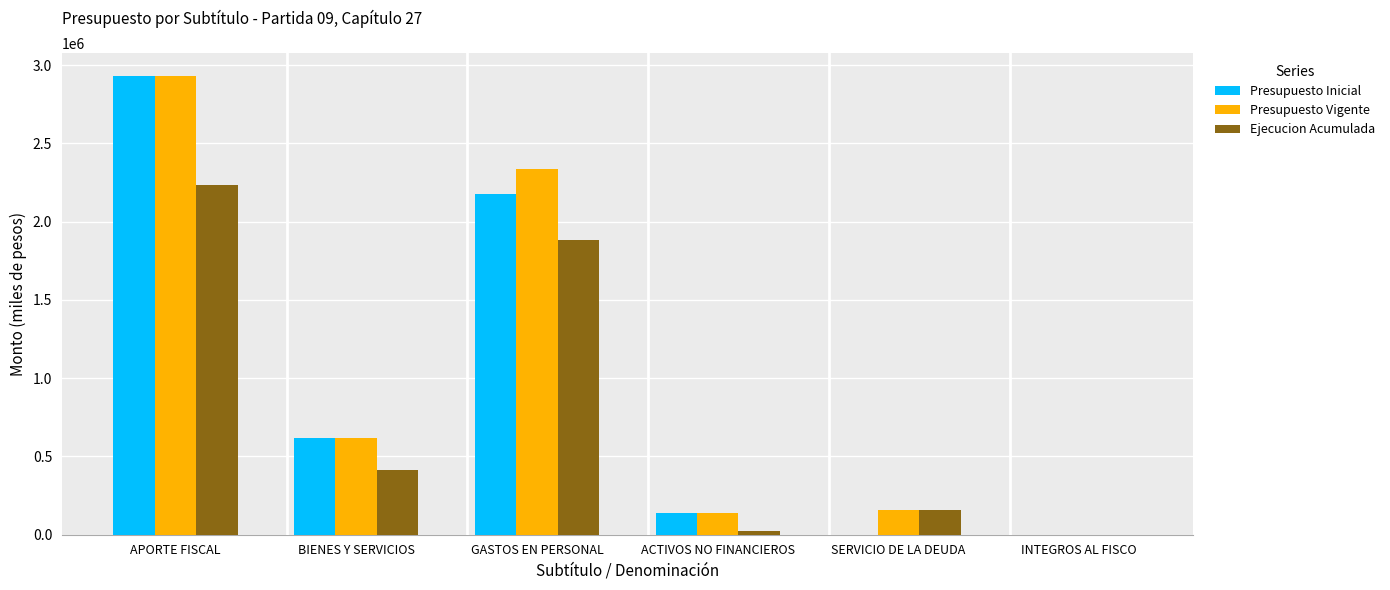

True or false: Ejecucion Acumulada has a value of 0 at INTEGROS AL FISCO.

True